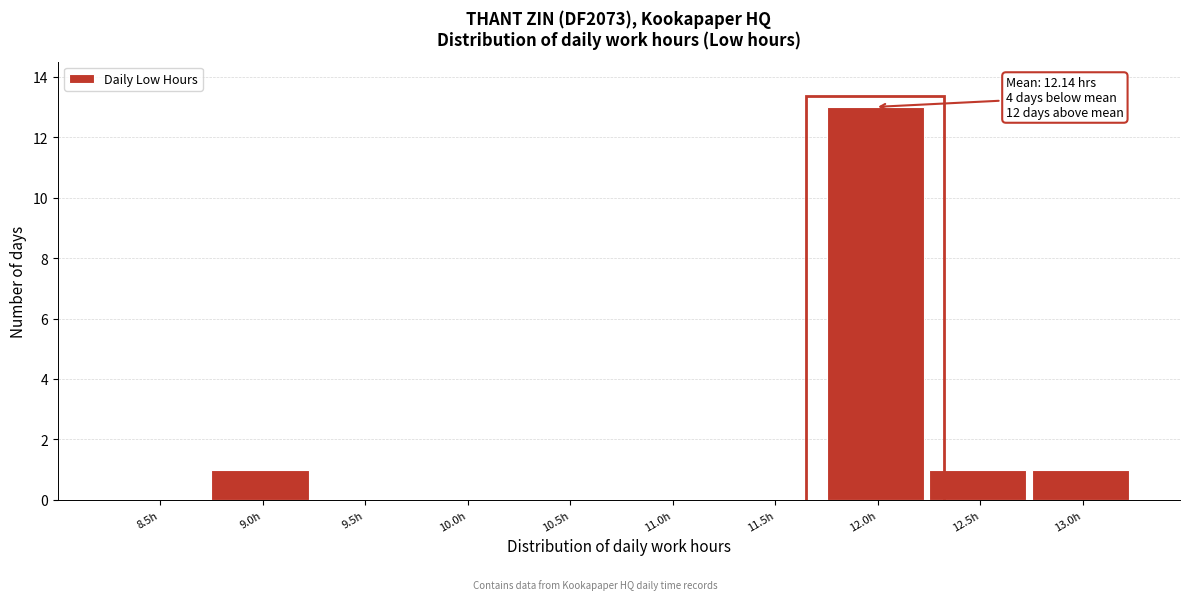

Reading right to left, transcribe all the data shown in this chart.

13.0h=1	12.5h=1	12.0h=13	11.5h=0	11.0h=0	10.5h=0	10.0h=0	9.5h=0	9.0h=1	8.5h=0